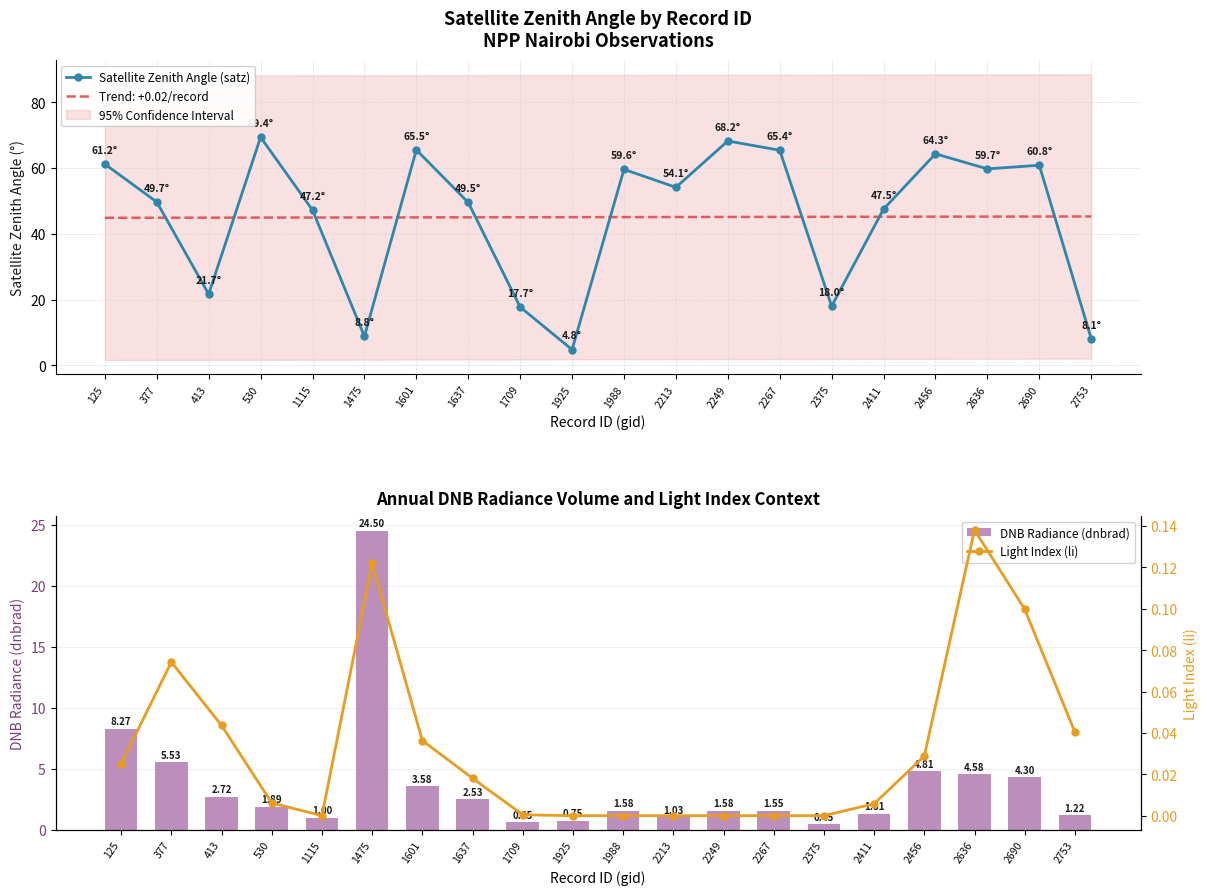

What is the sum of the DNB Radiance (dnbrad) values at 2267 and 1988?

3.1